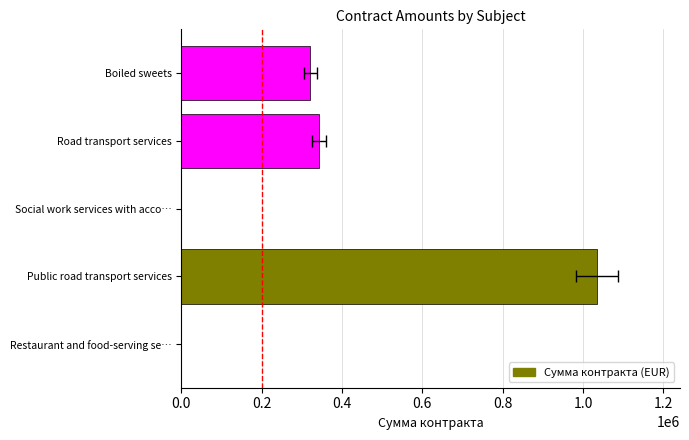

True or false: the data shows 343626 at 0.6.

True